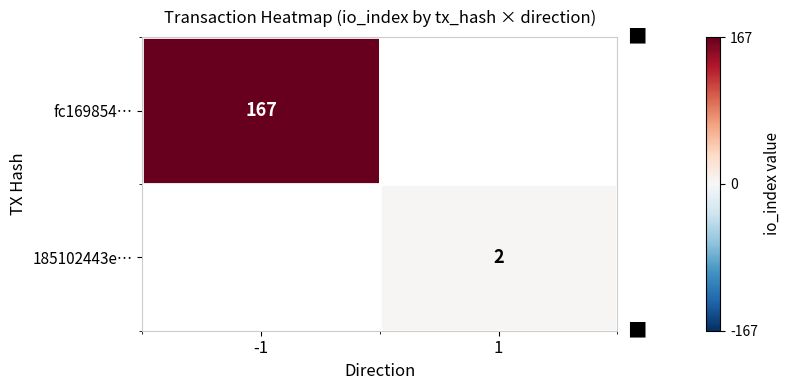

At how many categories does at least one series exceed 107?

1